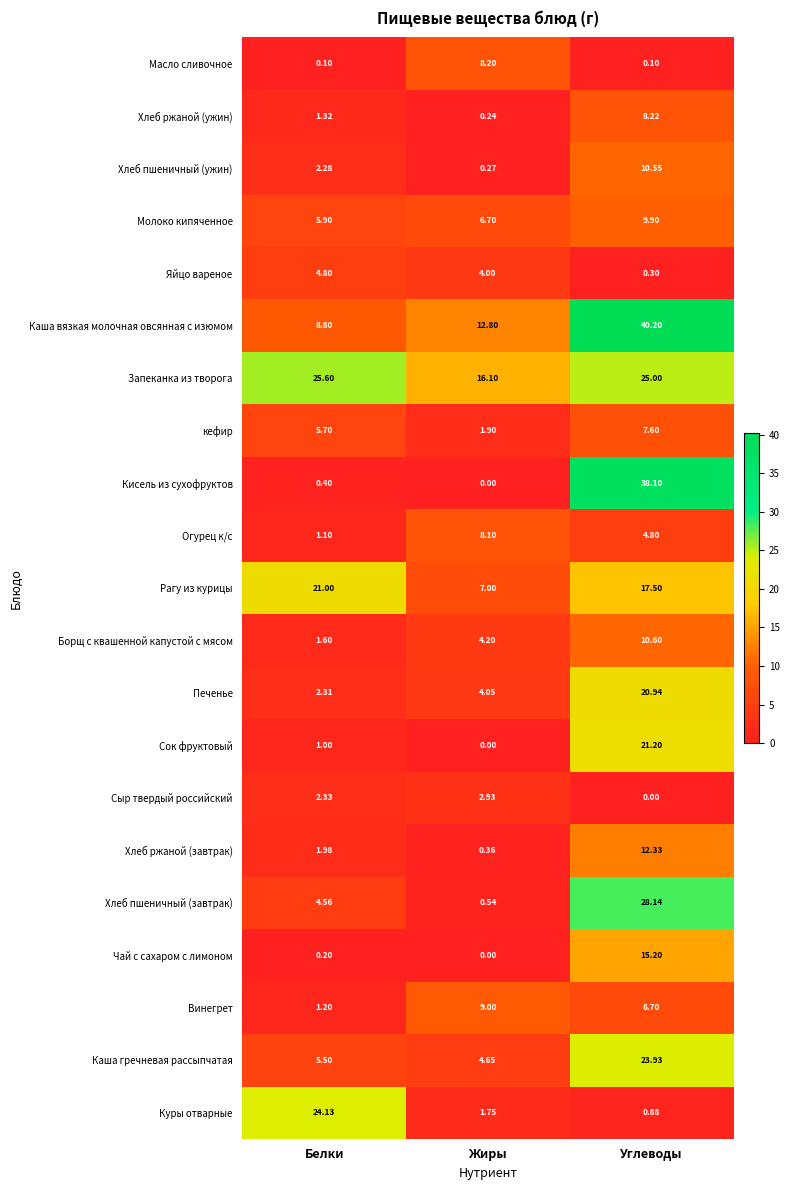

At which category is the sum across all series the highest?

Углеводы